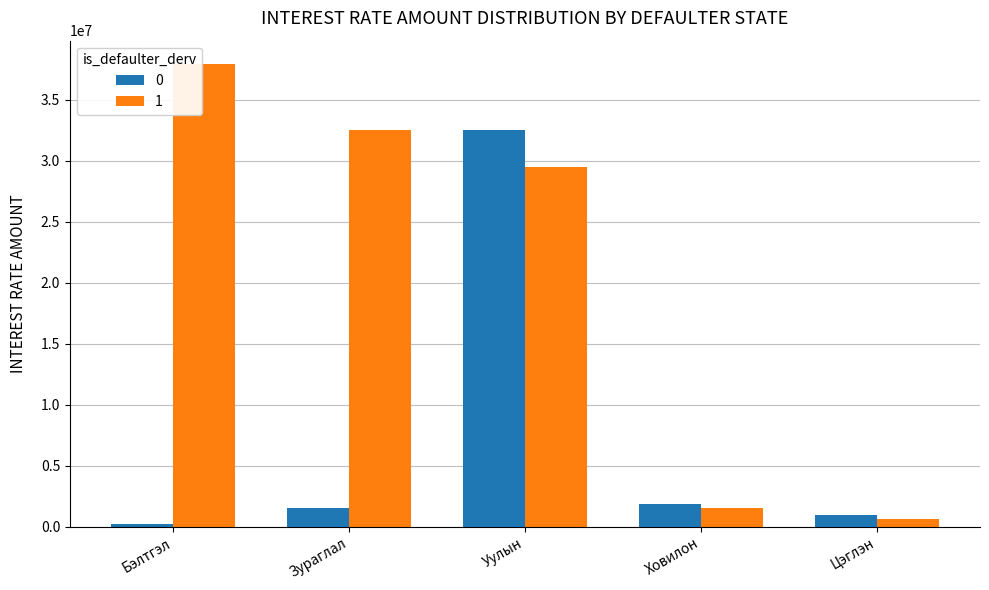

What is the difference between the second highest and minimum values in the 0 series?

1651000